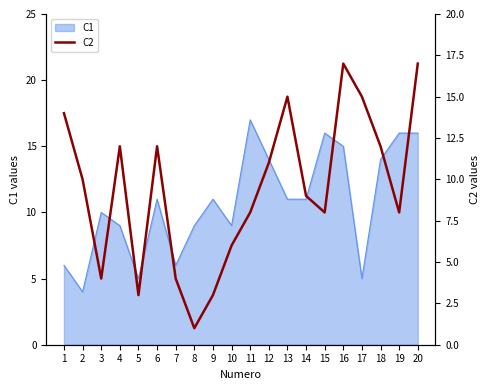

At which category does the data reach its first local valley?

3